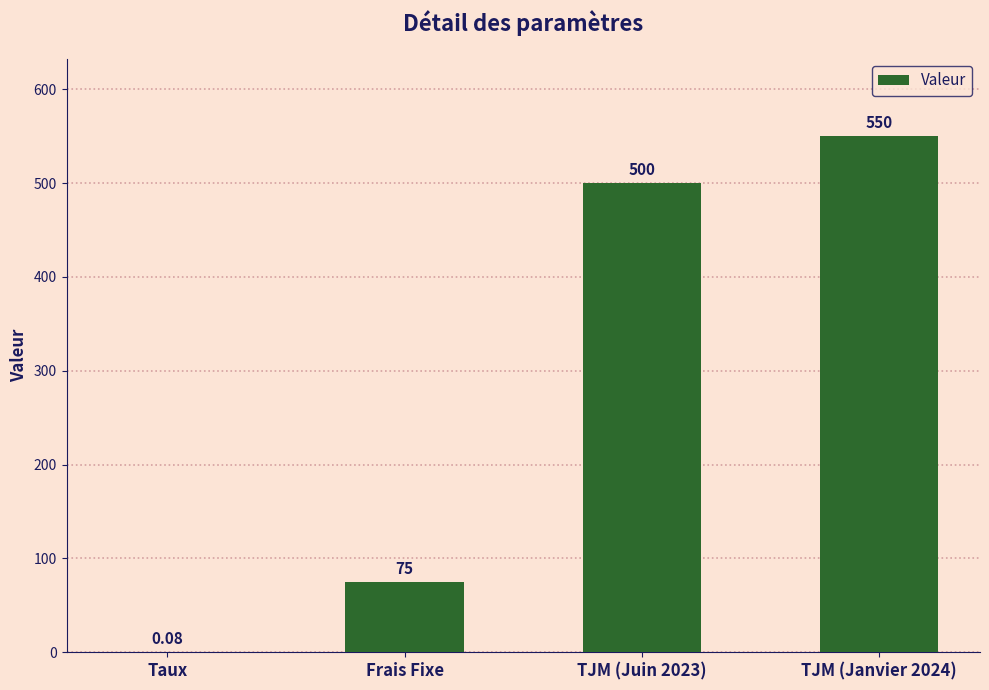

Where is the data nearest to the value 275?

Frais Fixe